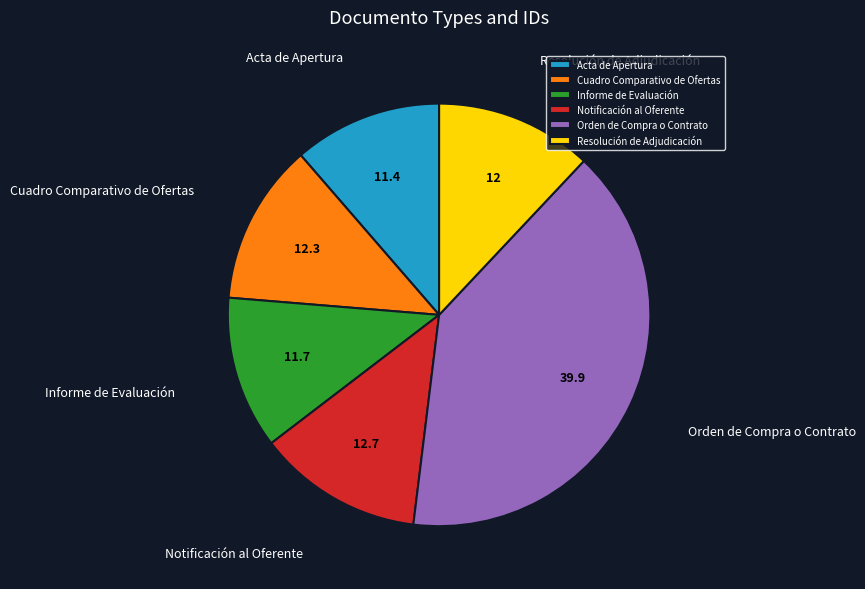

Is Cuadro Comparativo de Ofertas the majority of the pie?

No